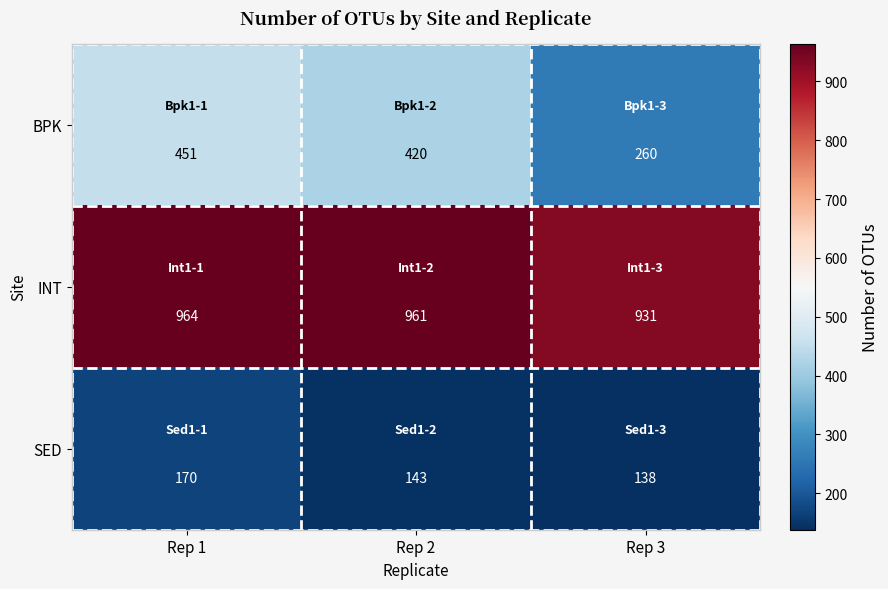

How many categories are shown in the chart?

3